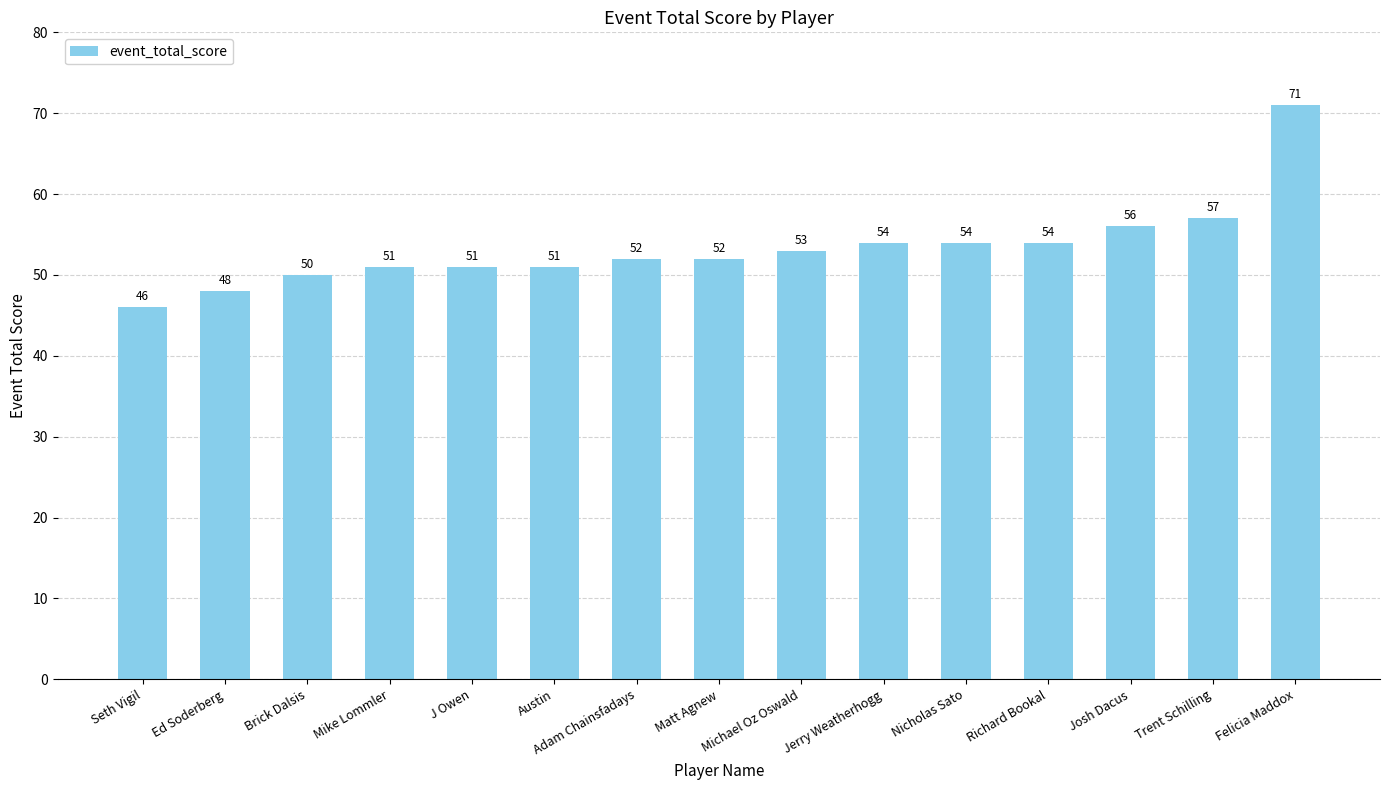

What is the difference between the maximum and minimum values?

25